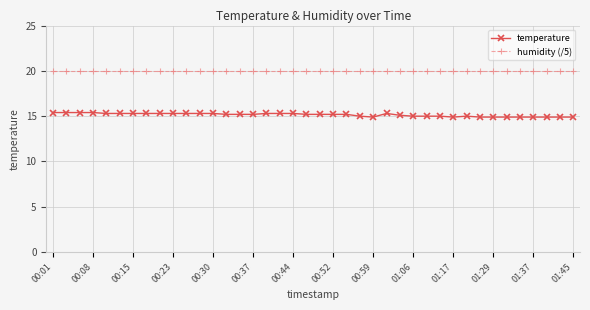

List the series in order of their overall mean, highest first.

humidity (/5), temperature